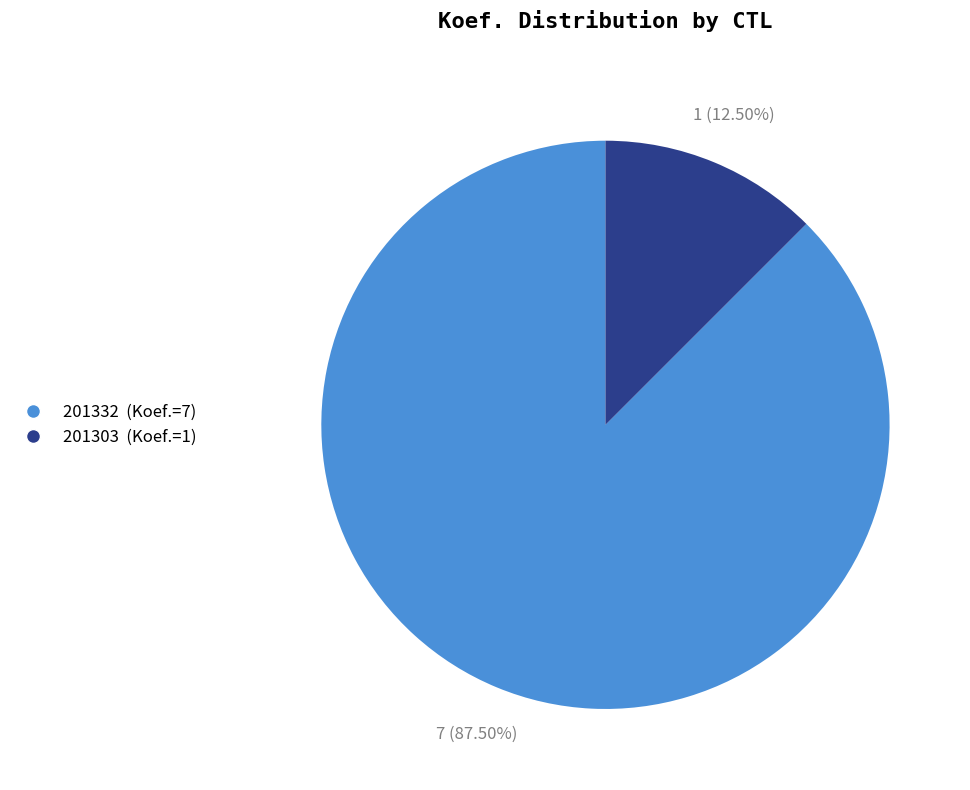

Is 201303 the majority of the pie?

No